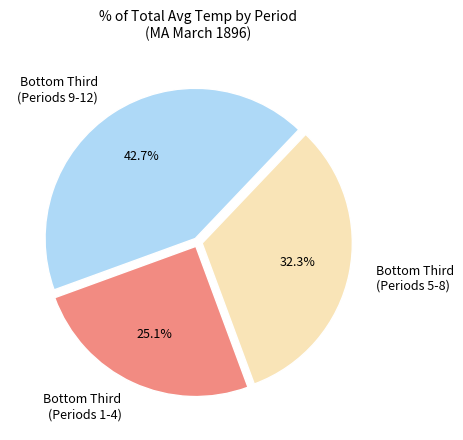

How many slices are in this pie chart?

3